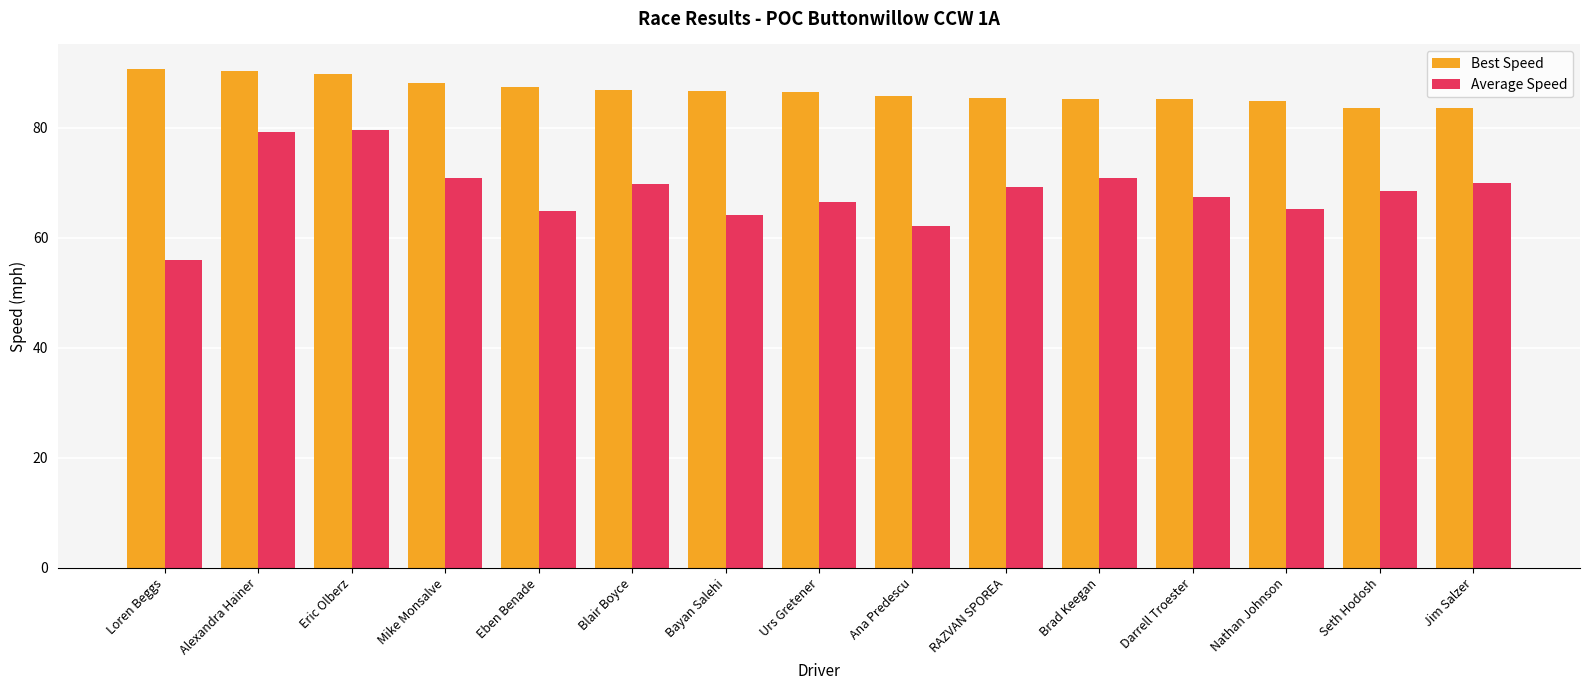

Which series has the widest spread of values?

Average Speed